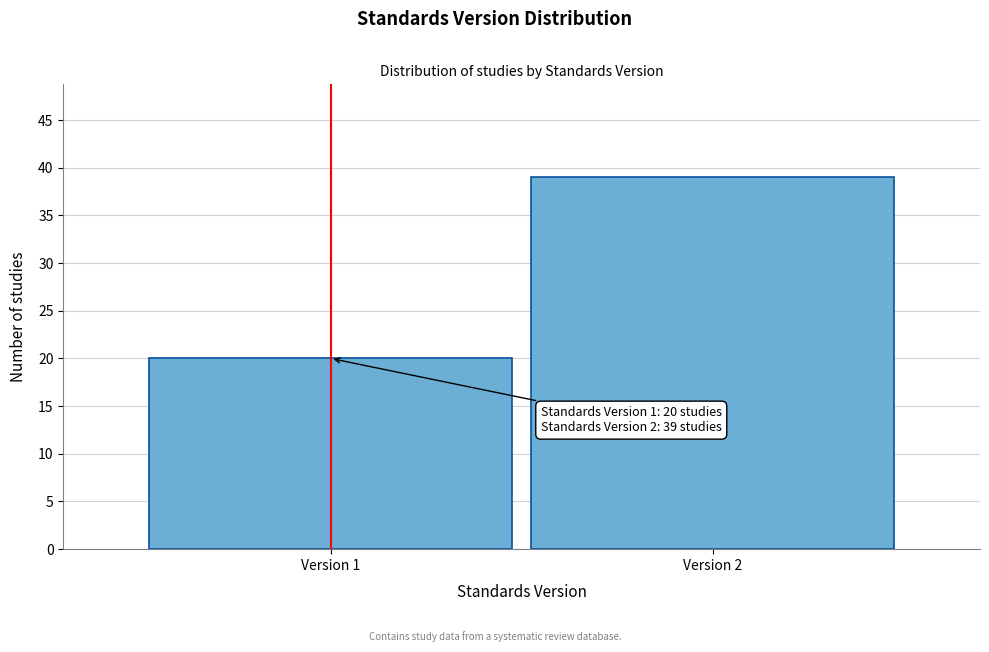

Reading right to left, transcribe all the data shown in this chart.

39	20